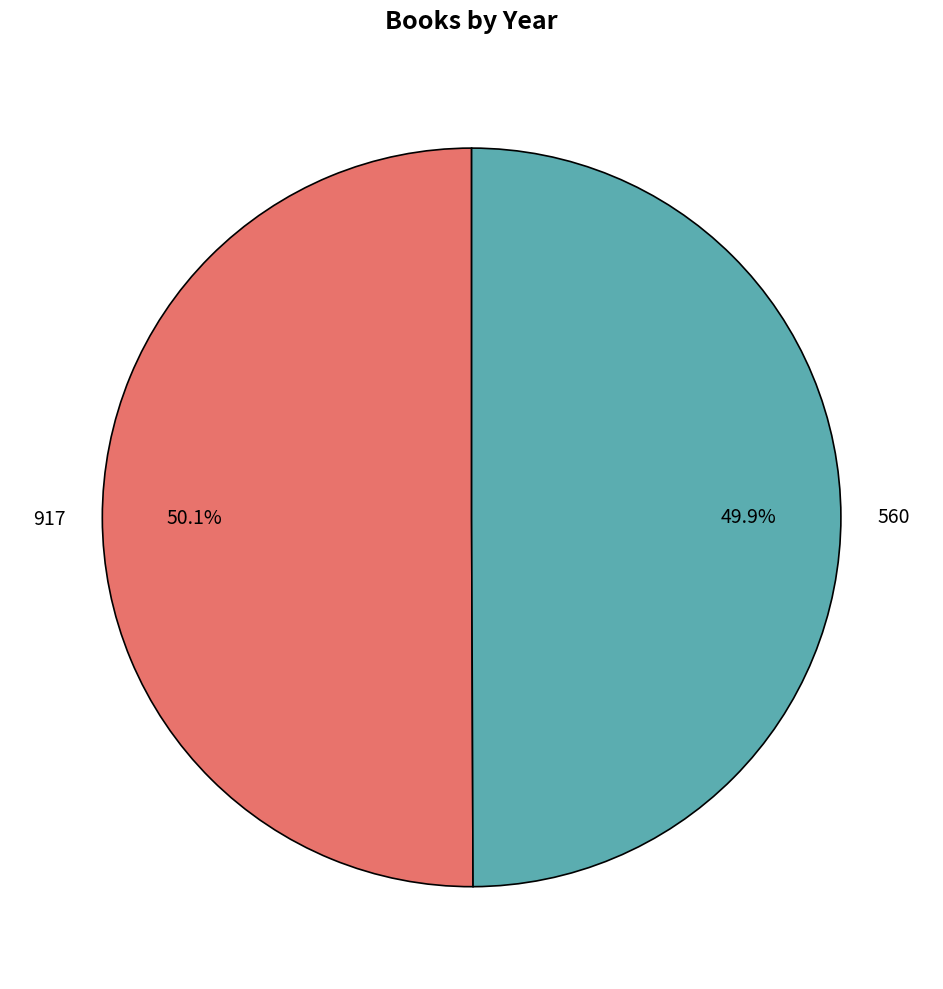

Rank the categories by value from highest to lowest.

917, 560